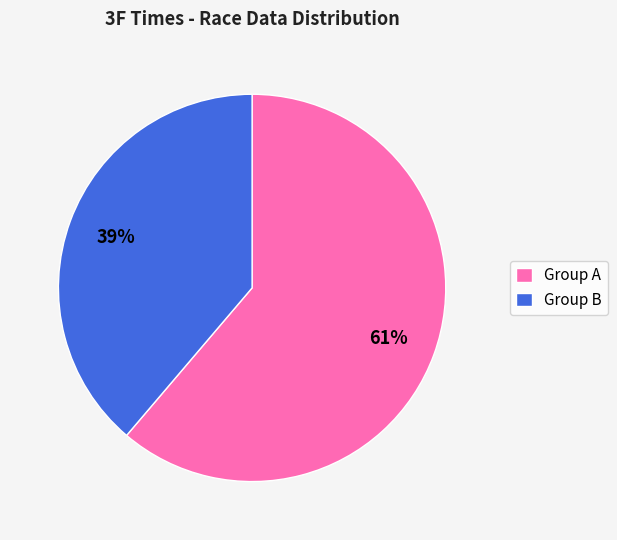

Combined, do Group A and Group B account for over 50%?

Yes